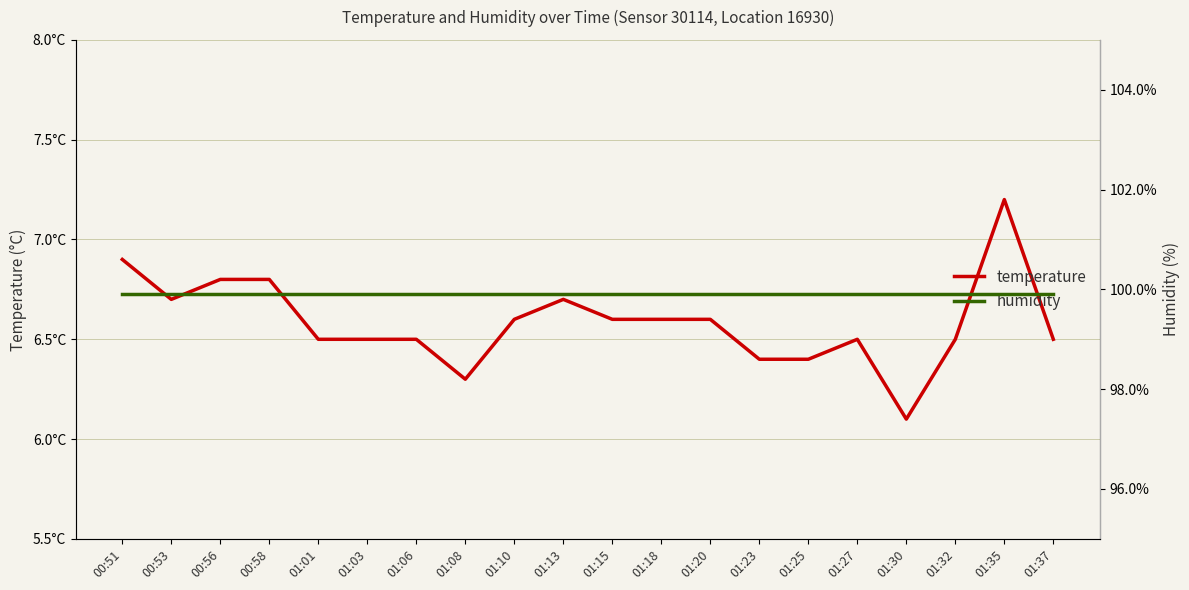

What is the difference between the highest and lowest values at 00:53?

93.2